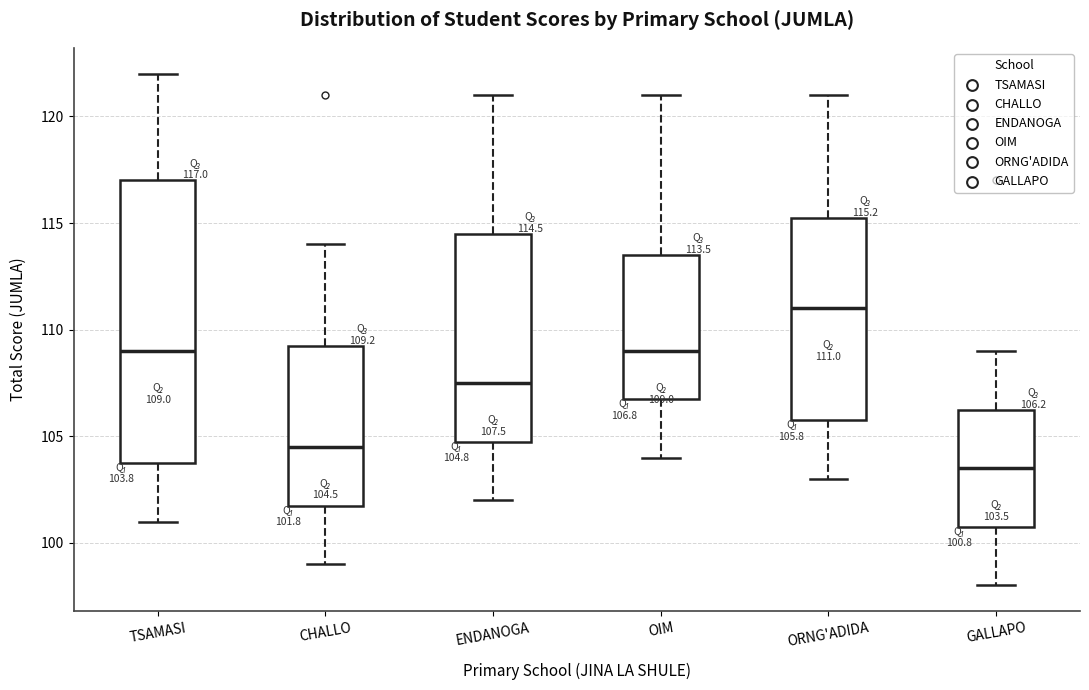

Which box is the tallest, from its lower edge to its upper edge?

TSAMASI